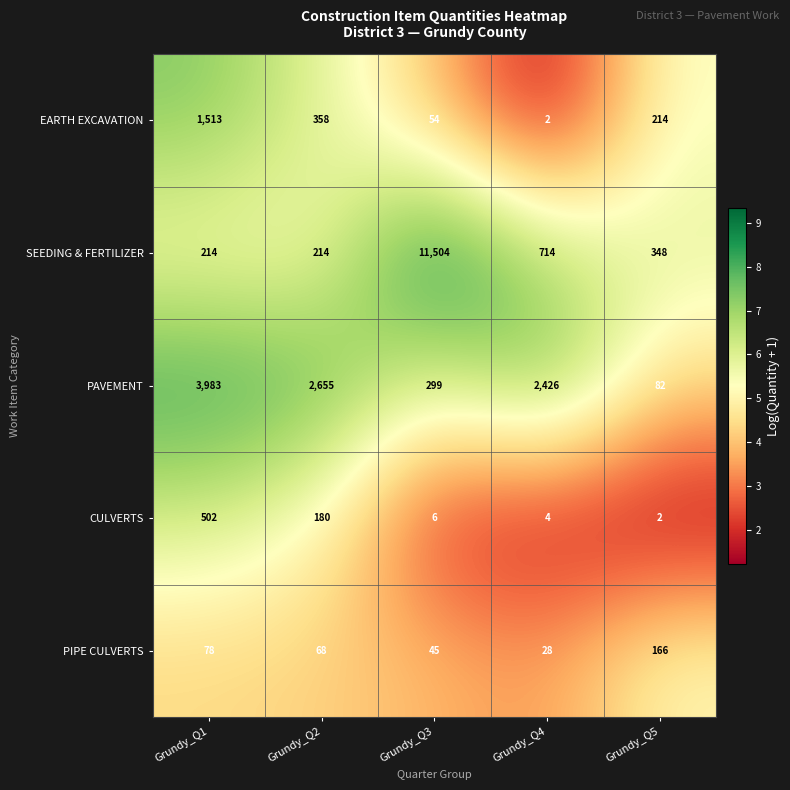

Reading left to right, list all the values displayed in this chart.

EARTH EXCAVATION: 1513	358	54	2	214
SEEDING & FERTILIZER: 214	214	11504	714	348
PAVEMENT: 3983	2655	299	2426	82
CULVERTS: 502	180	6	4	2
PIPE CULVERTS: 78	68	45	28	166